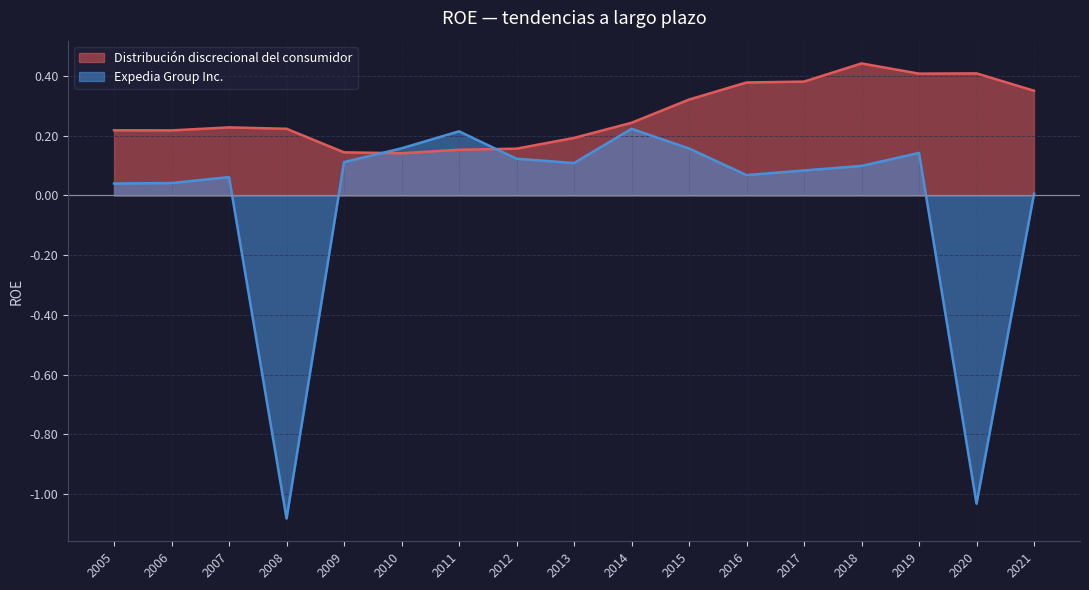

How many times do Expedia Group Inc. and Distribución discrecional del consumidor cross each other?

2